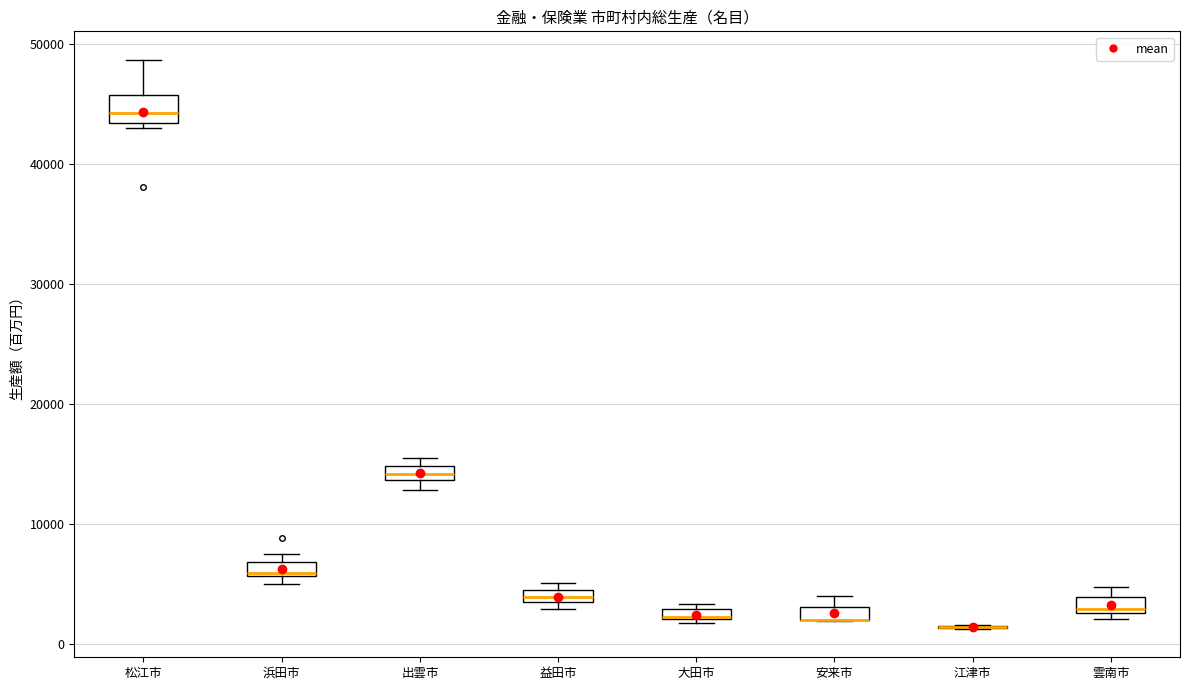

Where does the upper whisker of the box for 松江市 end on the y-axis? The values are not printed on the chart, so give them approximately, as read against the axis.

49000